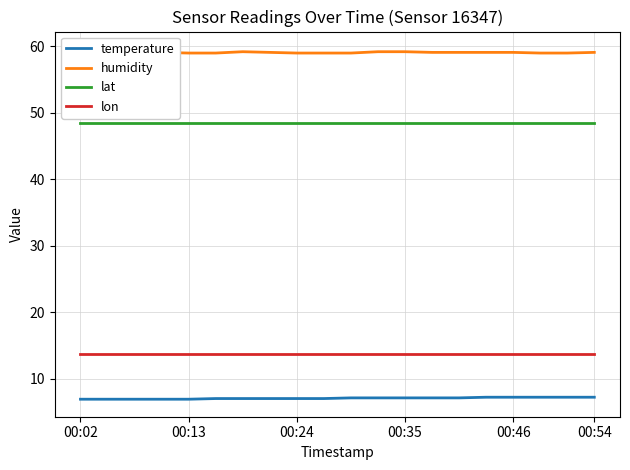

True or false: lon and temperature intersect in this chart.

False